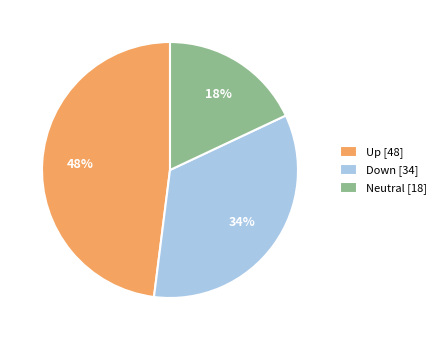

How many slices are in this pie chart?

3